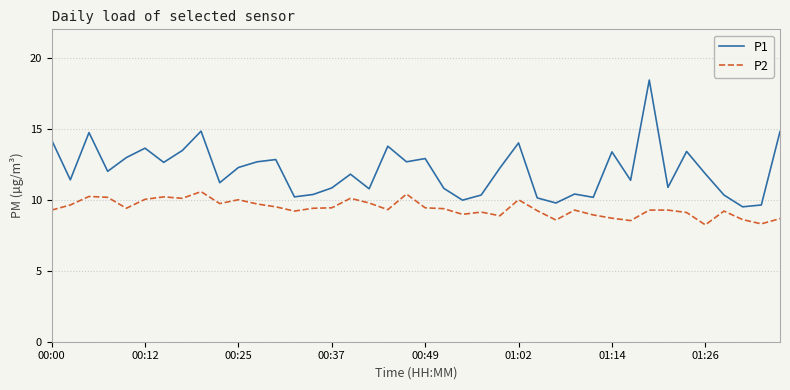

Which series has the widest spread of values?

P1